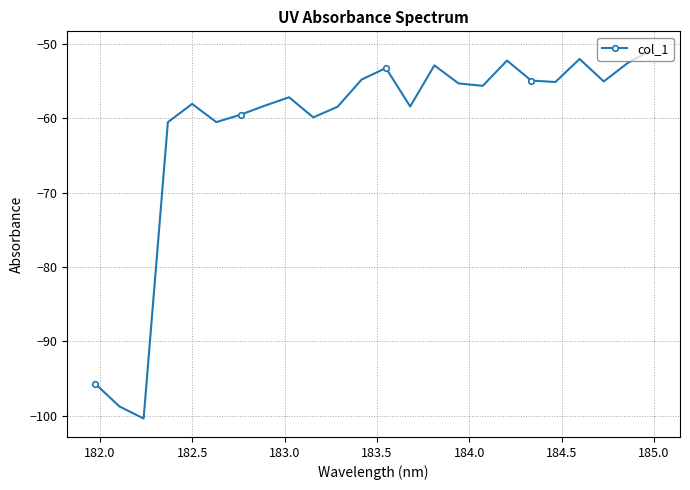

How many points are lower than both their immediate neighbors (excluding endpoints)?

7